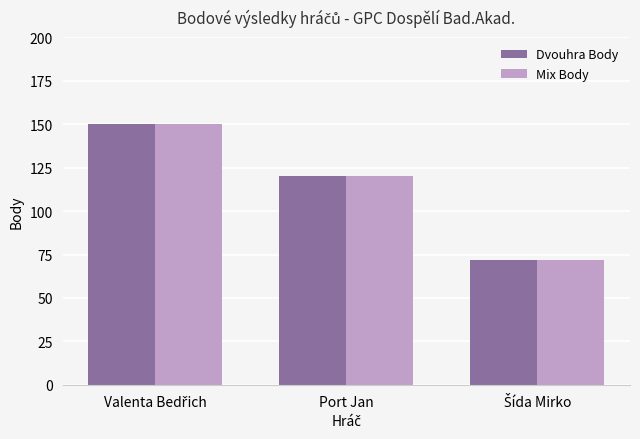

At which label is Mix Body closest to 111?

Port Jan